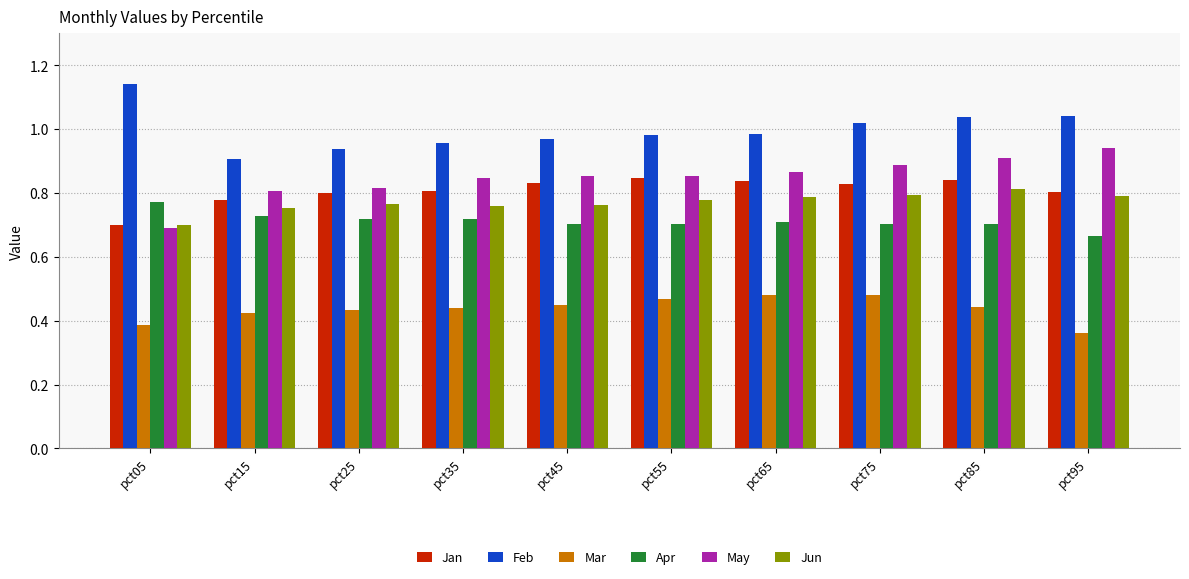

Between pct15 and pct85, which series saw the biggest shift?

Feb